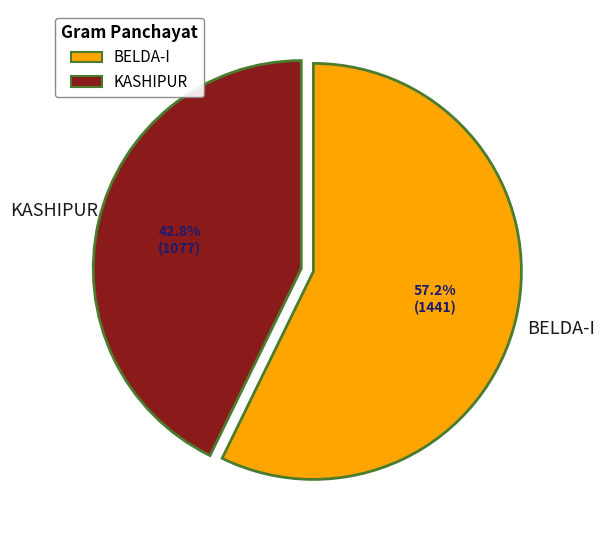

Rank the categories by value from lowest to highest.

KASHIPUR, BELDA-I